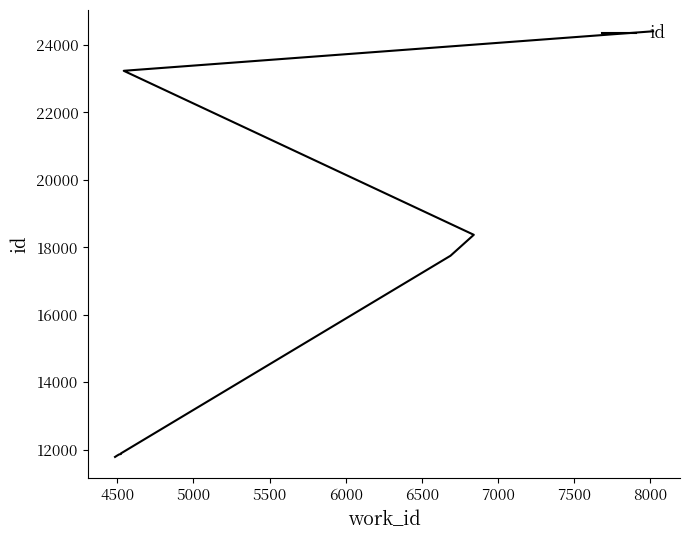

Which has a higher value, 5000 or 7500?

7500